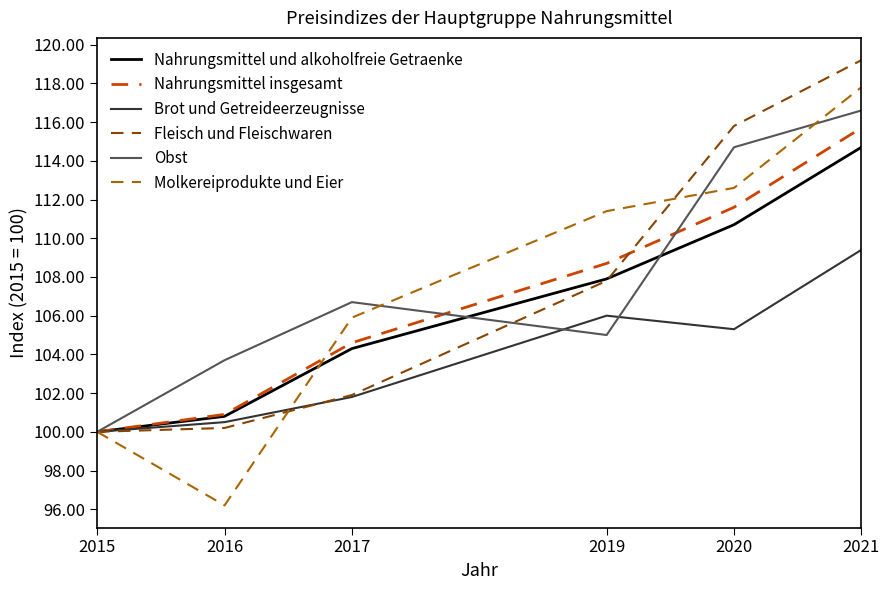

How many categories are shown in the chart?

6